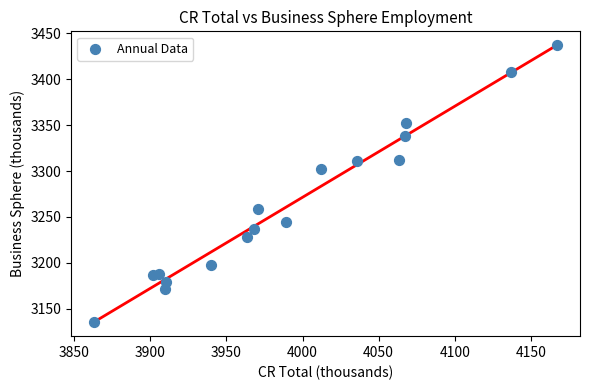

What Y value in the scatter plot is closest to 3286?

3302.2